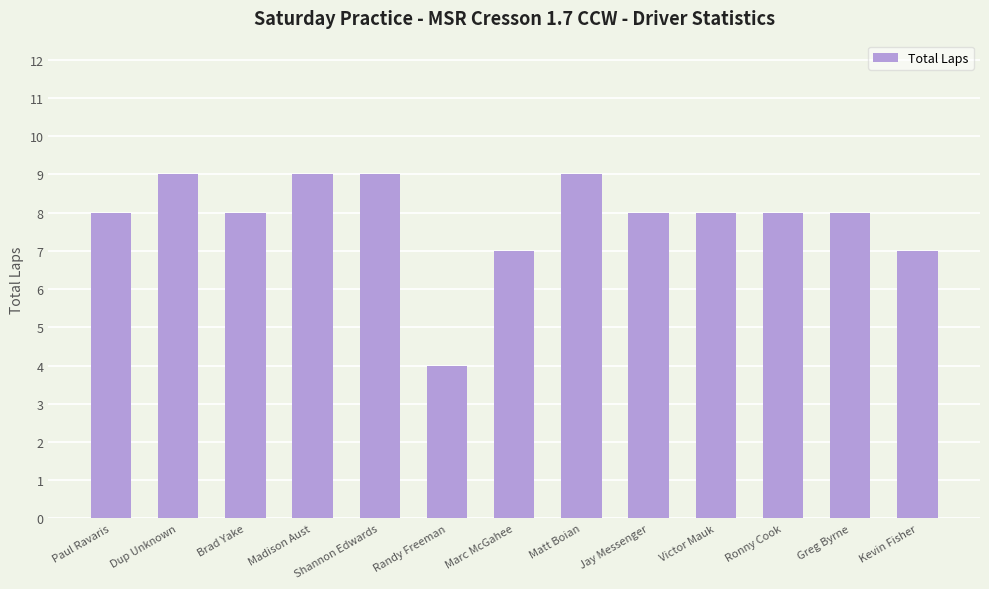

Reading right to left, what are all the values shown in this chart?

Kevin Fisher=7	Greg Byrne=8	Ronny Cook=8	Victor Mauk=8	Jay Messenger=8	Matt Boian=9	Marc McGahee=7	Randy Freeman=4	Shannon Edwards=9	Madison Aust=9	Brad Yake=8	Dup Unknown=9	Paul Ravaris=8